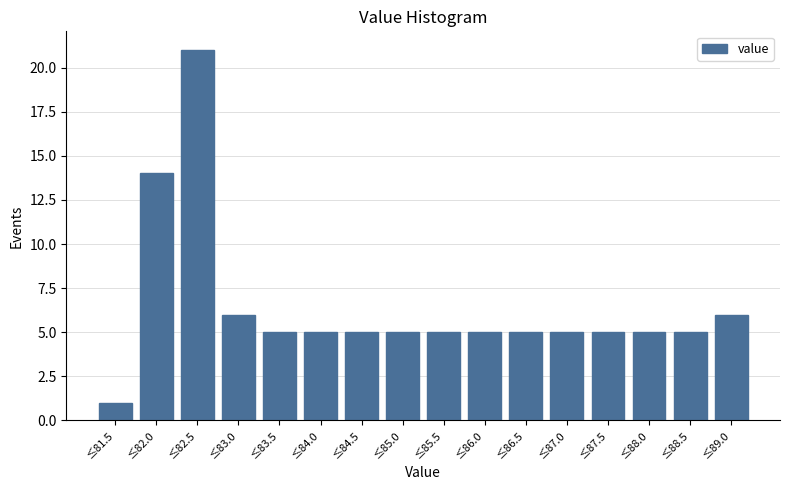

Reading right to left, what are all the values shown in this chart?

6	5	5	5	5	5	5	5	5	5	5	5	6	21	14	1